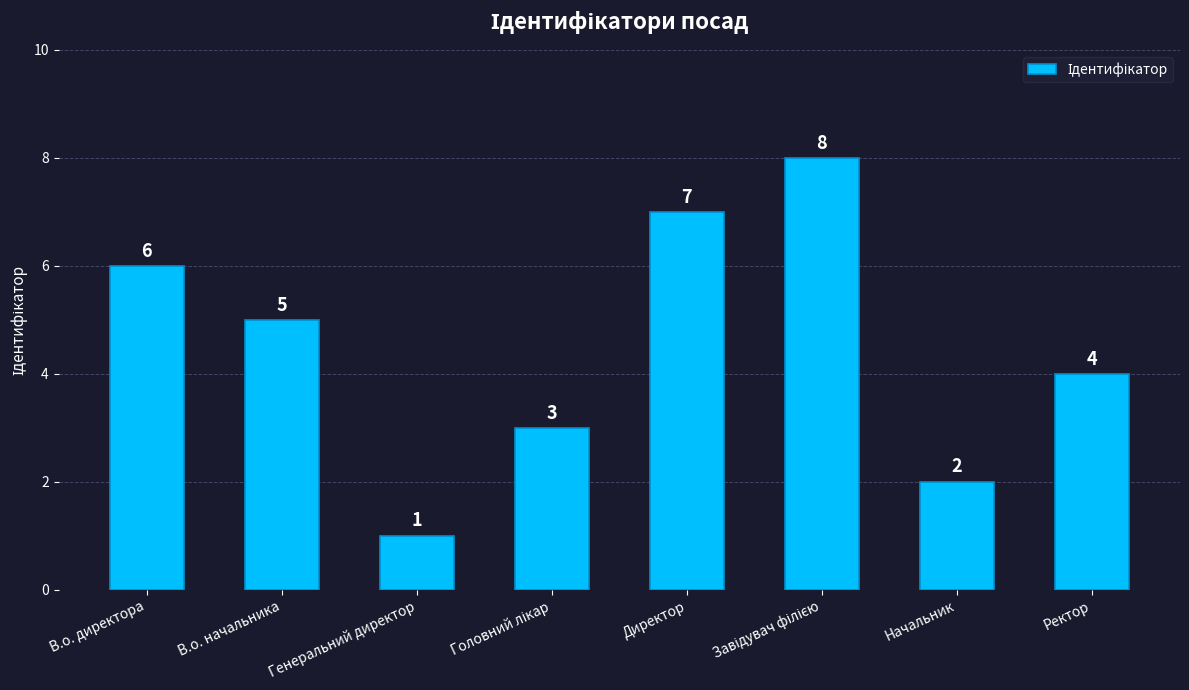

Between Директор and Ректор, which is larger?

Директор